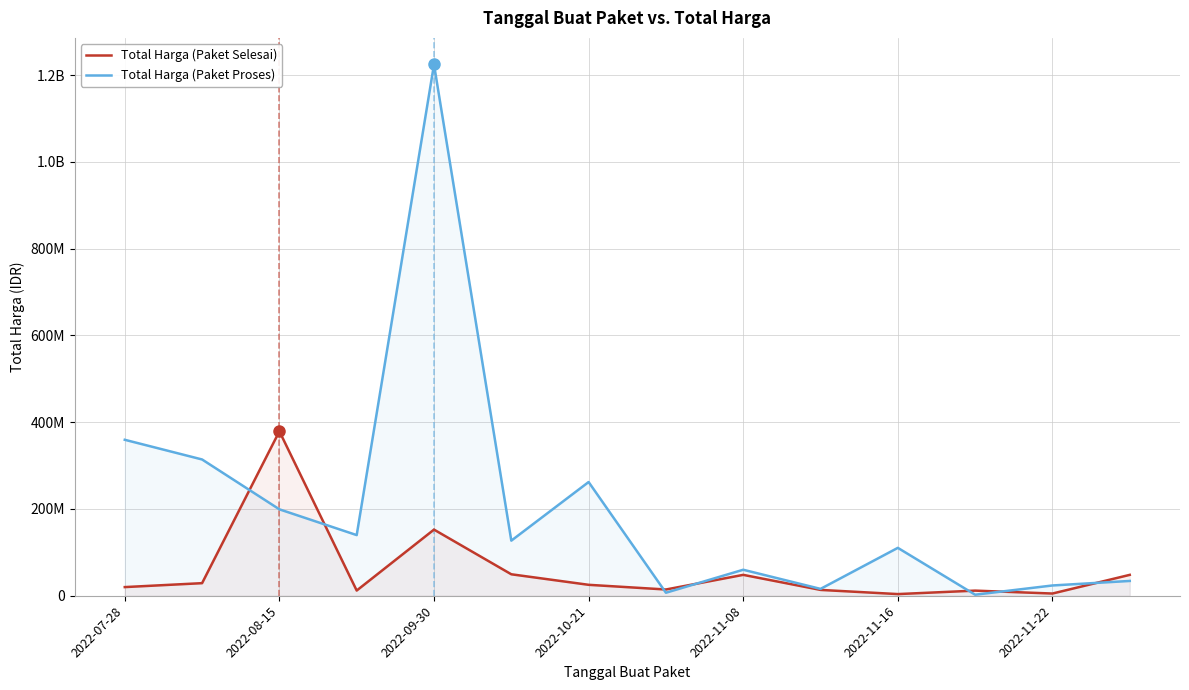

What is the sum of the Total Harga (Paket Selesai) values at 13 and 9?

61582000